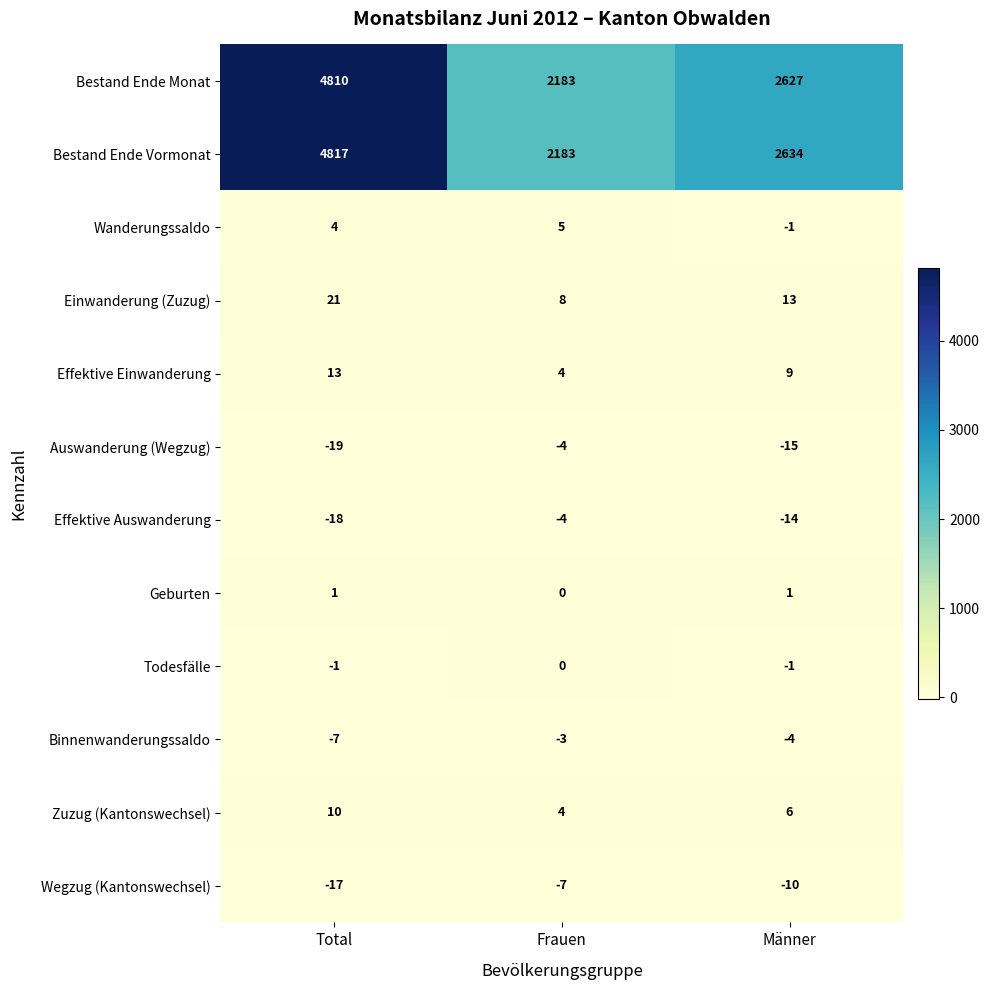

True or false: Todesfälle has a value of -1 at Männer.

True